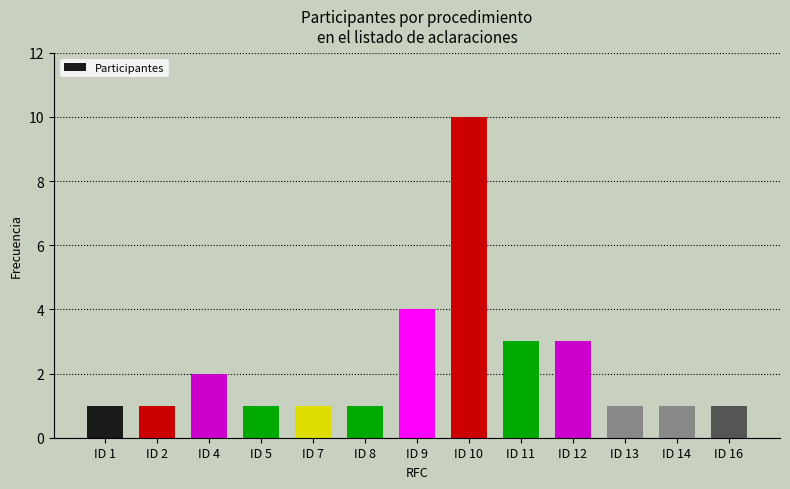

What is the value of the 7th bar from the left?

4